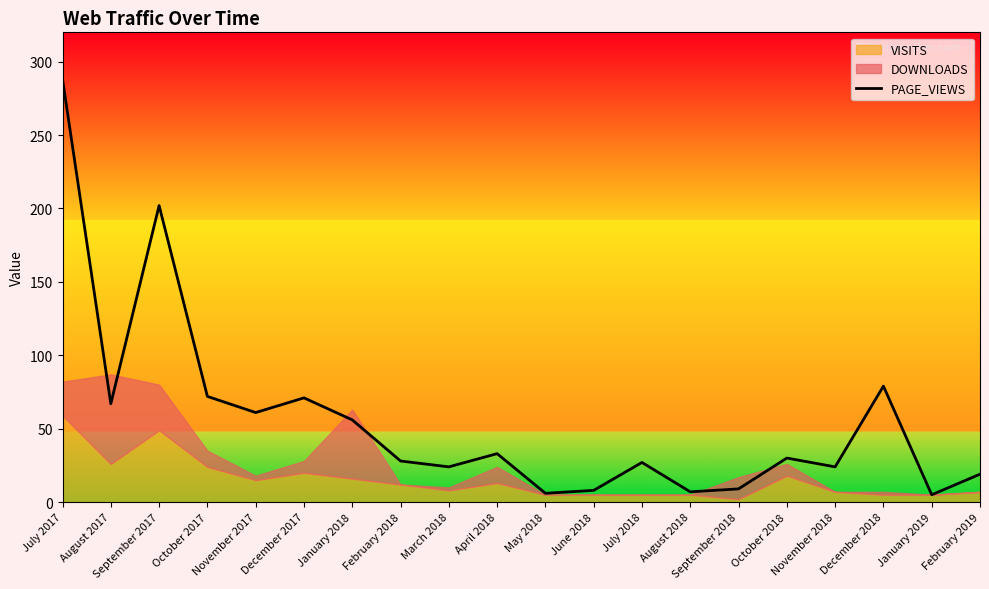

Where is the first local maximum?

September 2017